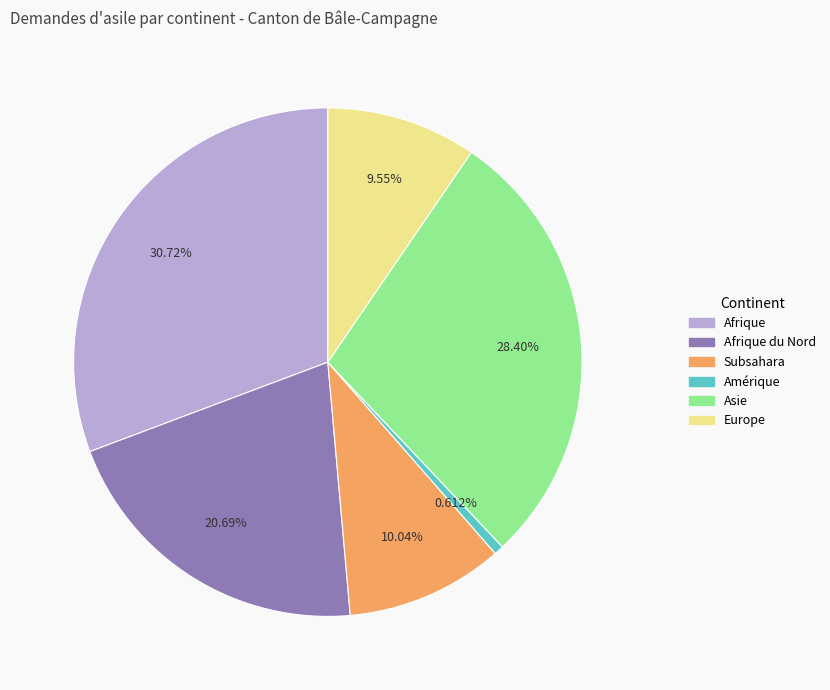

Is there any slice that represents more than half of the pie?

No